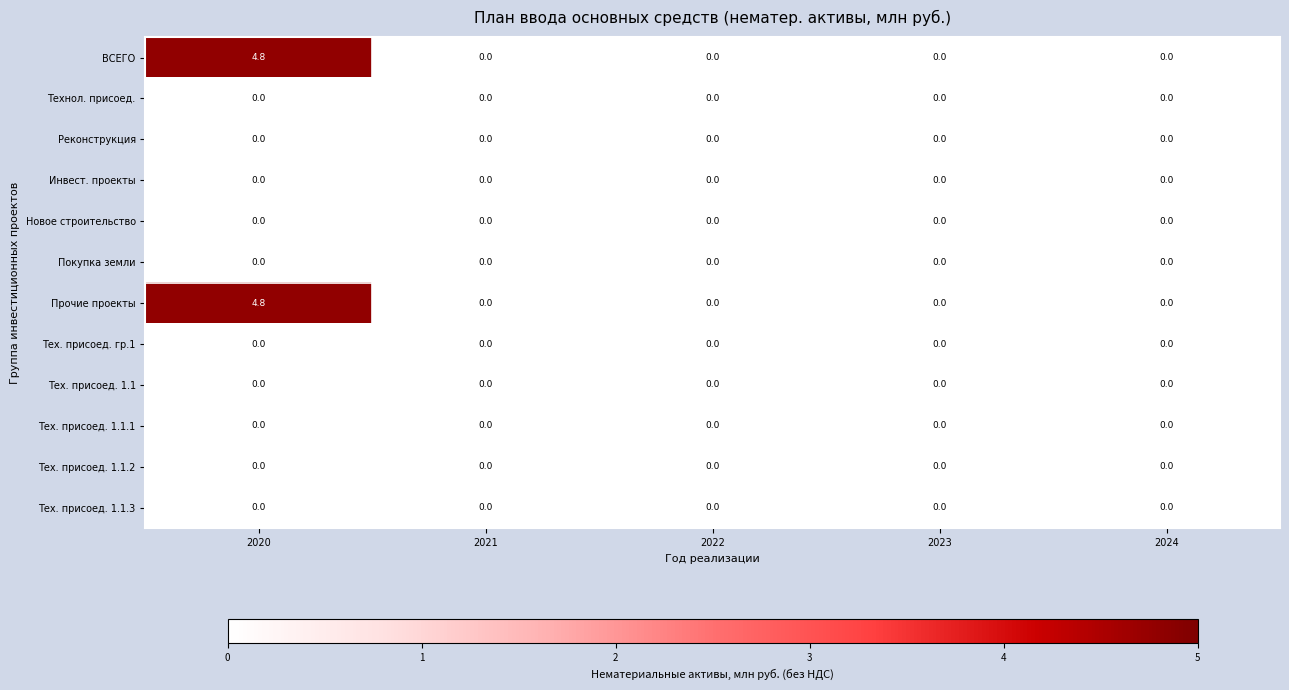

True or false: Тех. присоед. 1.1 has a value of 0.0 at 2023.

True